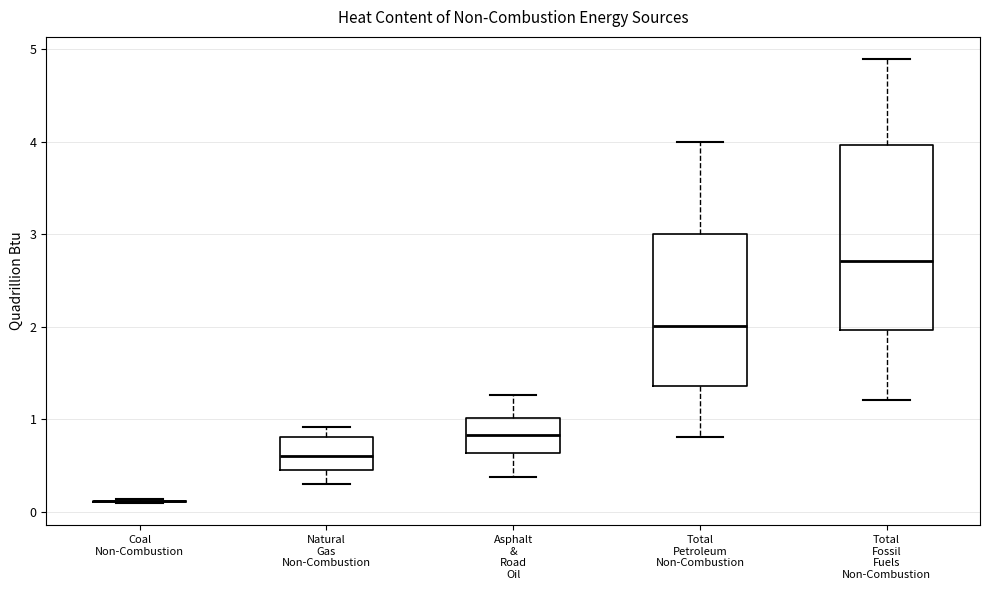

Reading left to right, transcribe this box plot: for each box, give where its median line is, the range the box spans, and where its two whiskers end, as read against the y-axis. The values are not printed on the chart, so give them approximately, as read against the axis.

Coal Non-Combustion: box collapsed to a line at 0.1, whiskers 0.1 to 0.1
Natural Gas Non-Combustion: median 0.6, box 0.5 to 0.8, whiskers 0.3 to 0.9
Asphalt & Road Oil: median 0.8, box 0.6 to 1.0, whiskers 0.4 to 1.3
Total Petroleum Non-Combustion: median 2.0, box 1.4 to 3.0, whiskers 0.8 to 4.0
Total Fossil Fuels Non-Combustion: median 2.7, box 2.0 to 4.0, whiskers 1.2 to 4.9